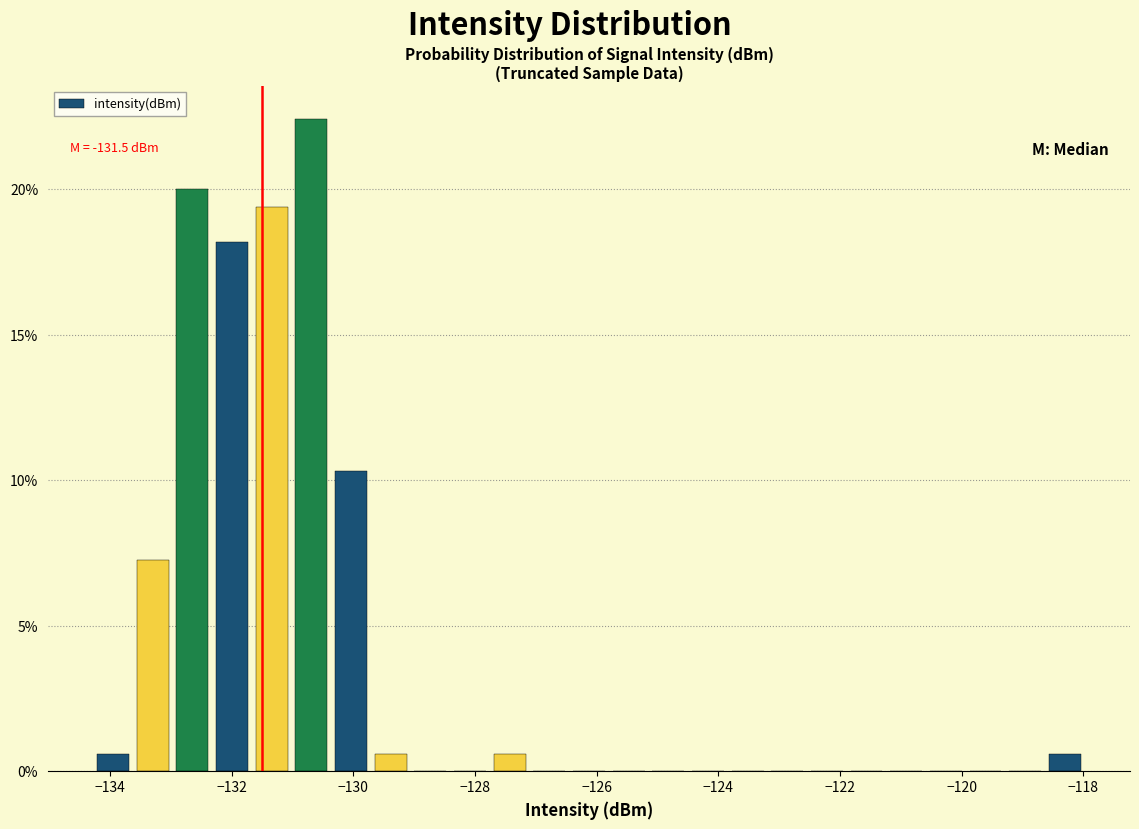

Around what value on the x-axis is the tallest bar? Give the approximate position of its centre, as read against the axis.

-130.6